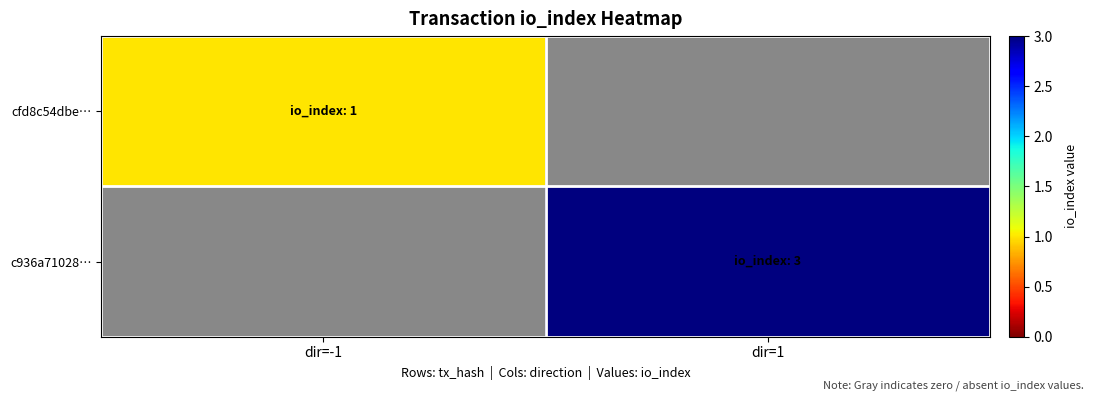

Which has a higher value, dir=-1 or dir=1?

dir=1